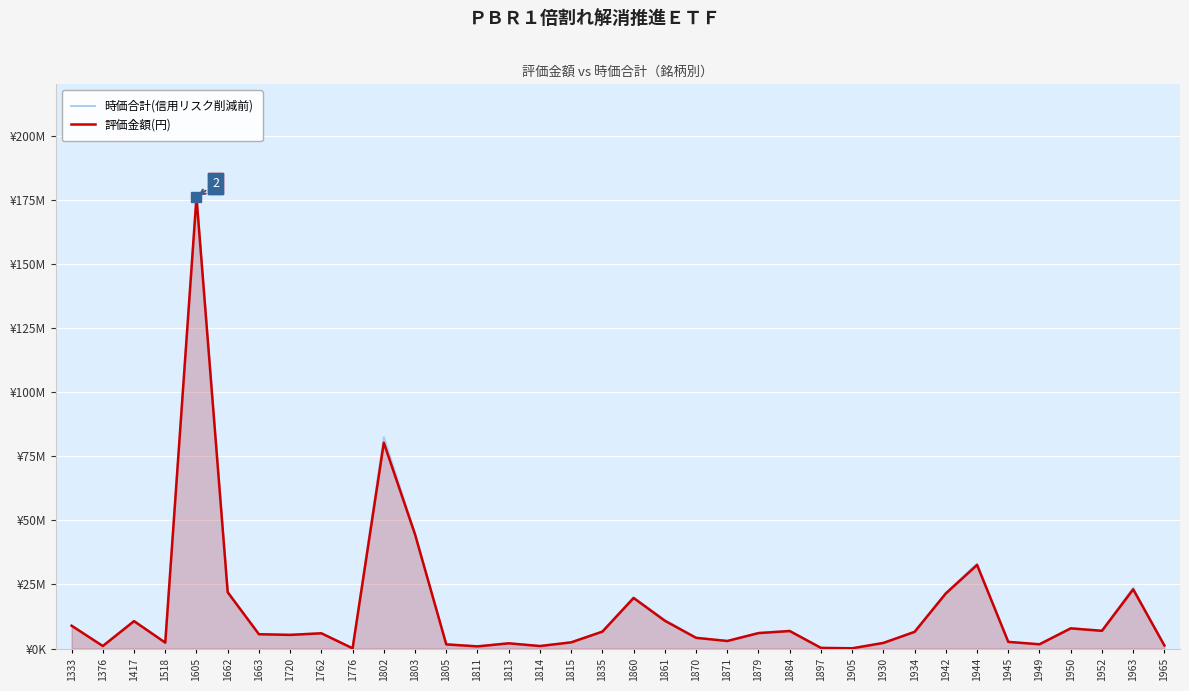

Is it true that 時価合計(信用リスク削減前) equals 4262747 at 1835?

False